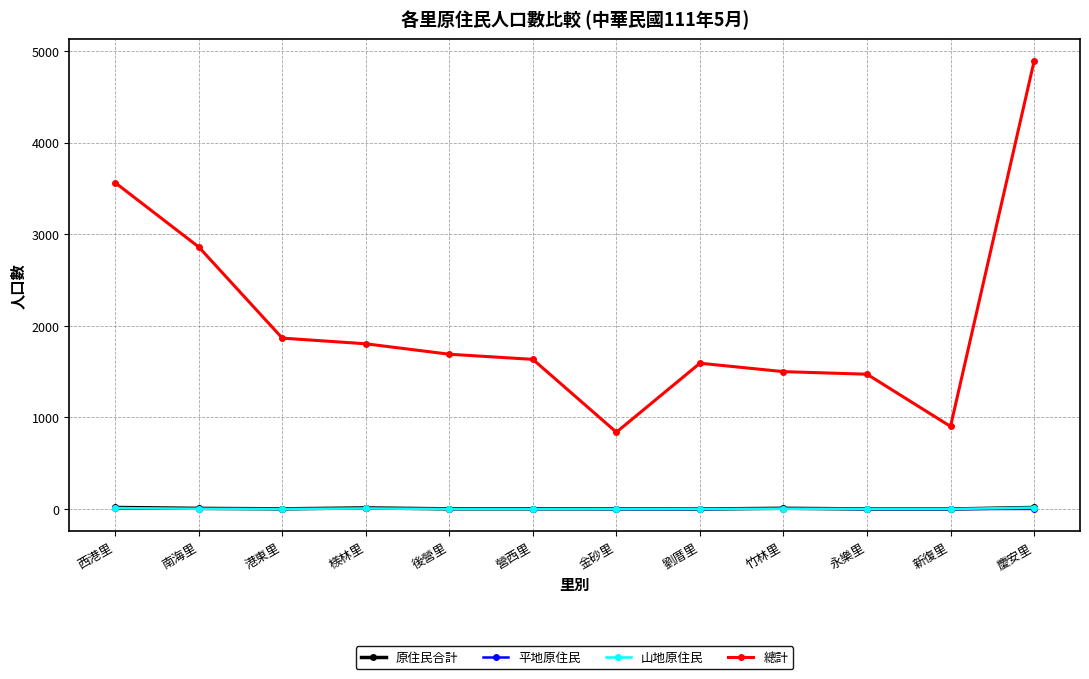

What is the sum of the 平地原住民 values at 永樂里 and 後營里?

2